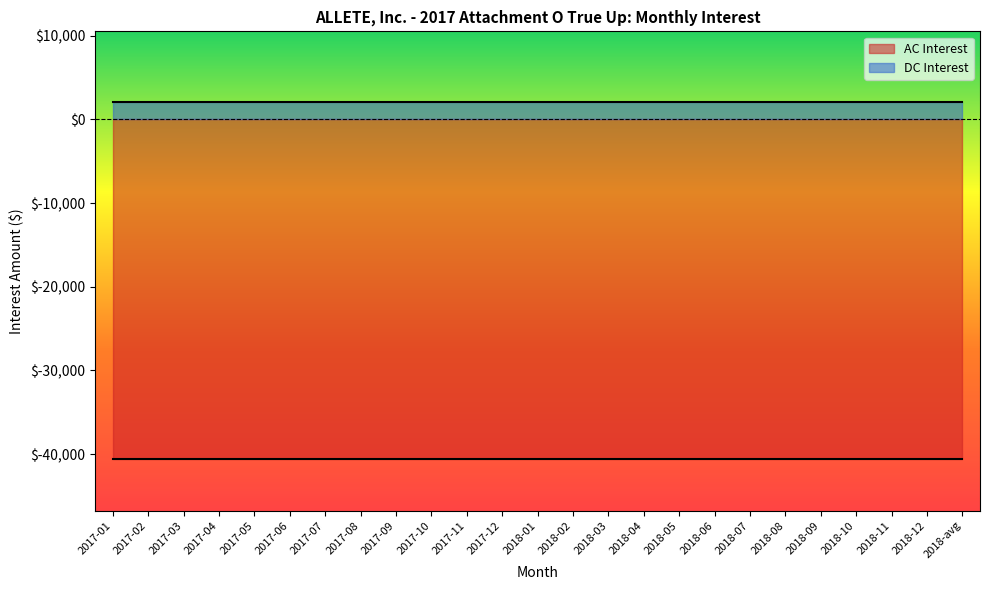

What are all the series names shown in the legend?

AC Interest, DC Interest